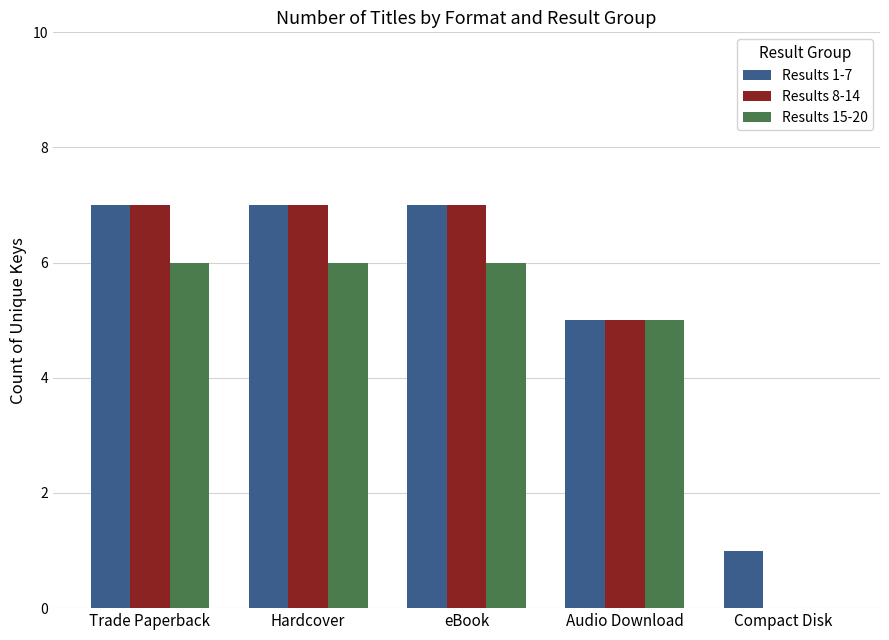

The value of Results 1-7 at Audio Download is 2. True or false?

False